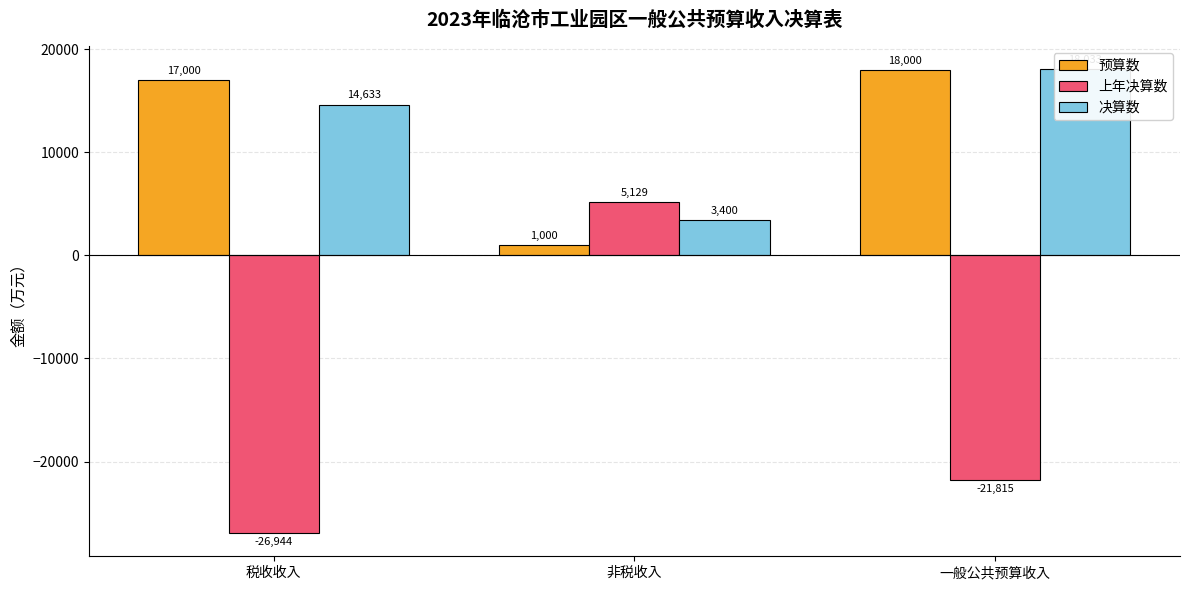

Which label corresponds to the smallest value in the chart?

税收收入